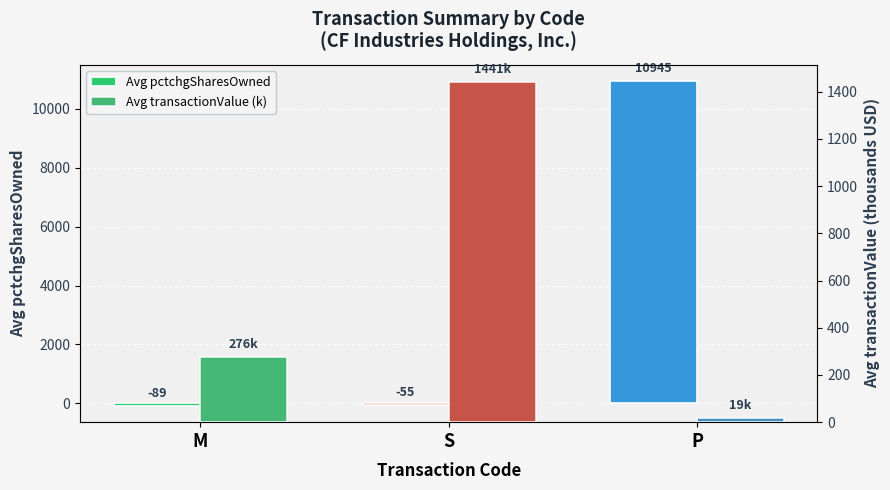

How many values in the Avg transactionValue (k) series are below 276?

1